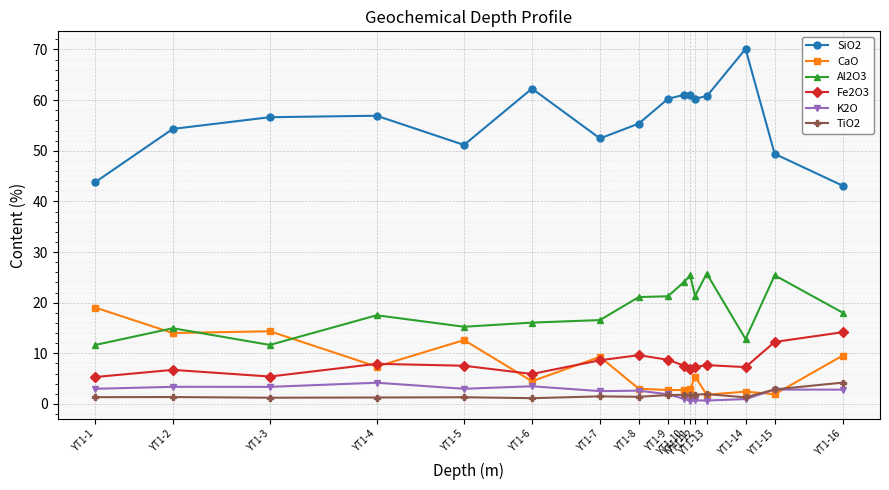

What is the value of the TiO2 point at the 8th from the left?

1.4